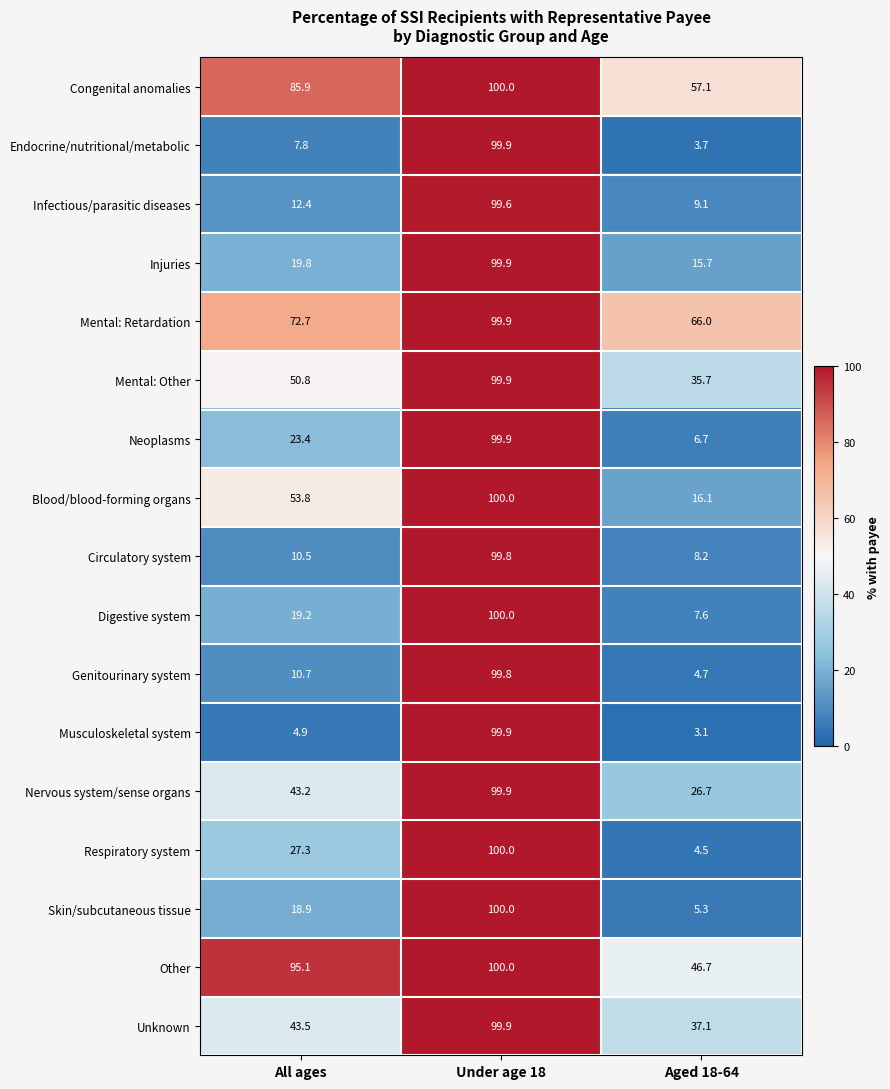

What is the total value across all series at All ages?

599.9